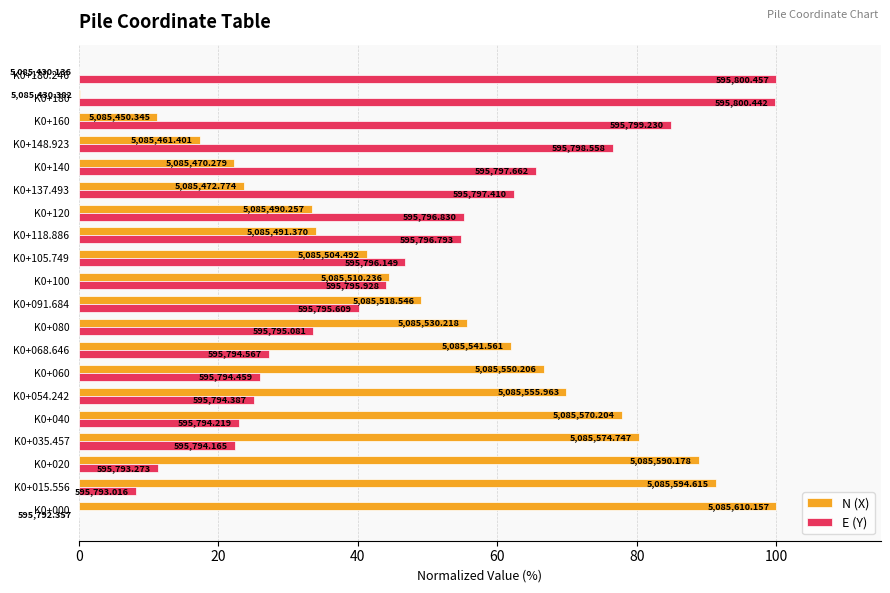

What is the average value of the N (X) series?

48.5